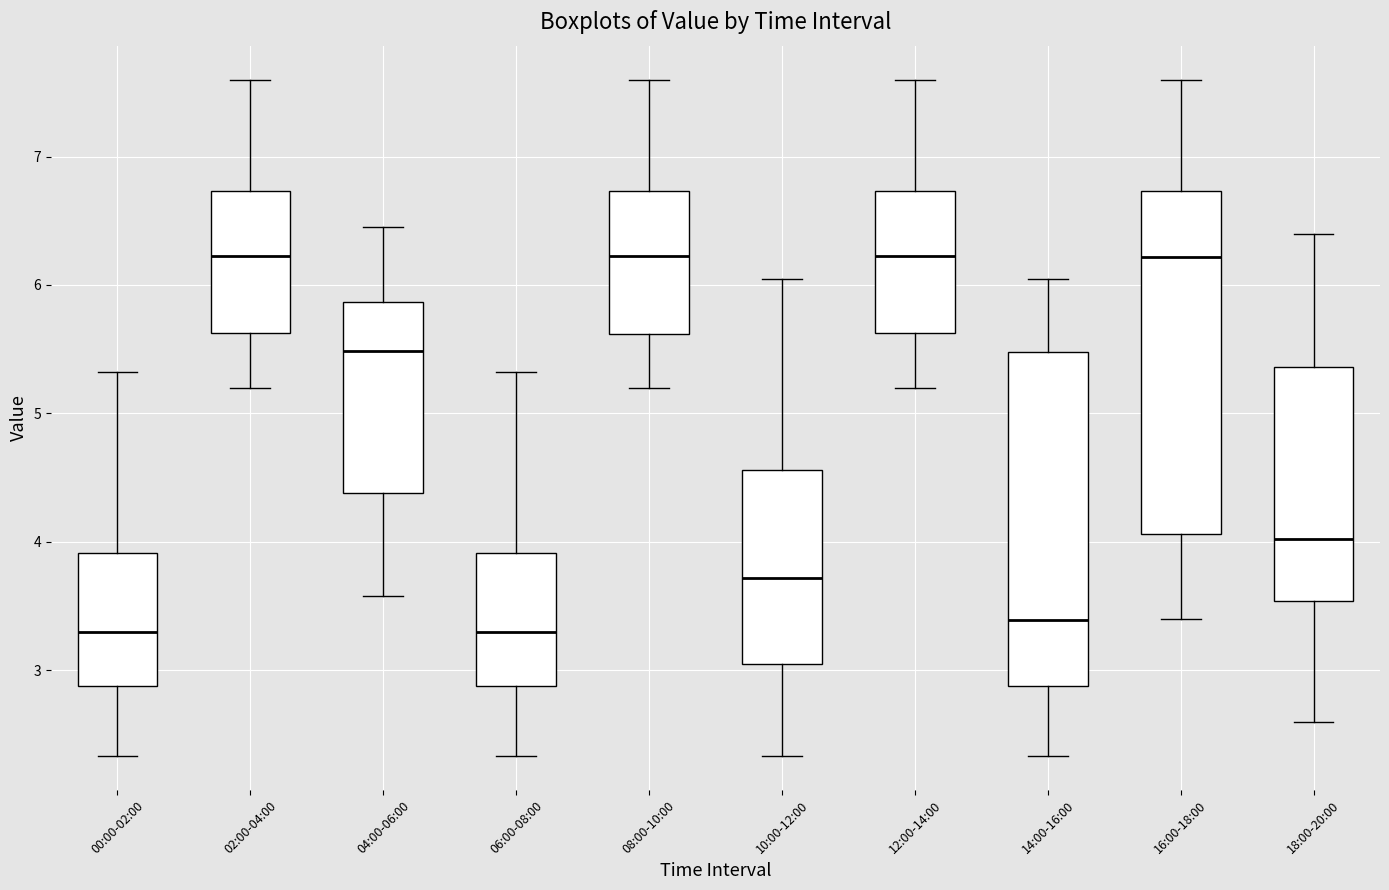

Where does the median line of the box for 00:00-02:00 sit on the y-axis? The values are not printed on the chart, so give them approximately, as read against the axis.

3.3